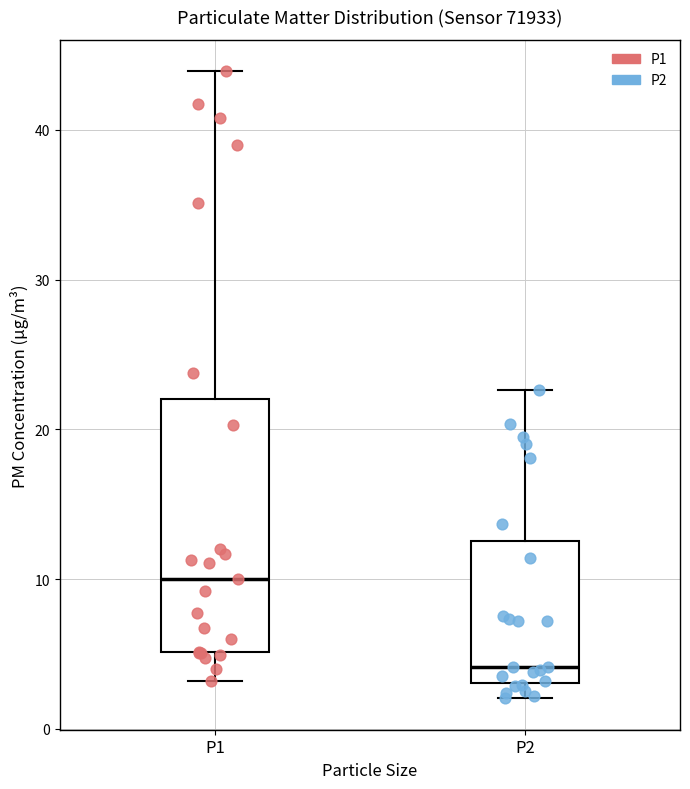

Reading left to right, read every box against the y-axis: the position of its median line, the range the box covers, and the ends of its whiskers. The values are not printed on the chart, so give them approximately, as read against the axis.

P1: median 10, box 5 to 22, whiskers 3 to 44
P2: median 4, box 3 to 13, whiskers 2 to 23